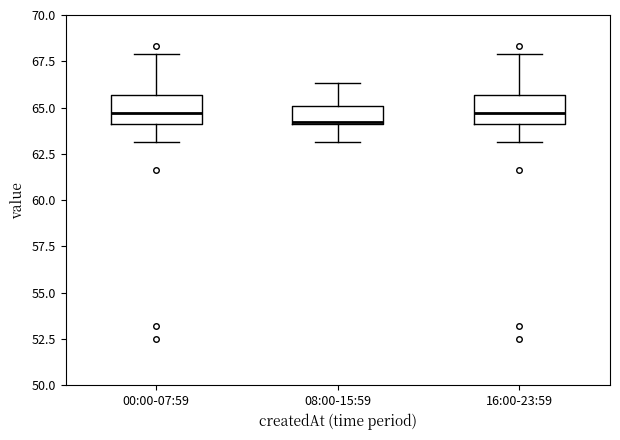

Where is the lower edge of the box for 08:00-15:59 on the y-axis? The values are not printed on the chart, so give them approximately, as read against the axis.

64.0